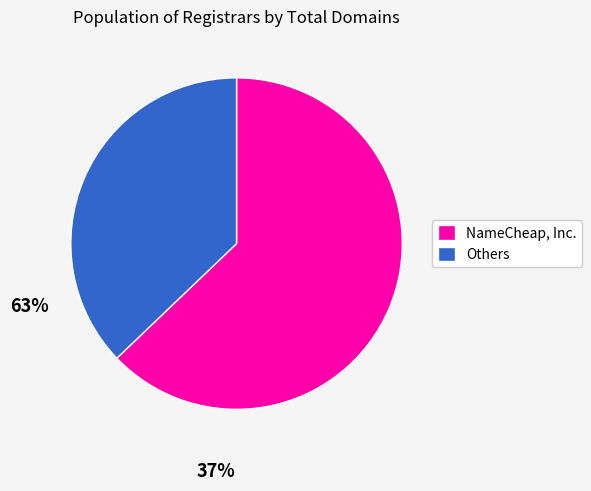

Count the number of slices in the pie.

2